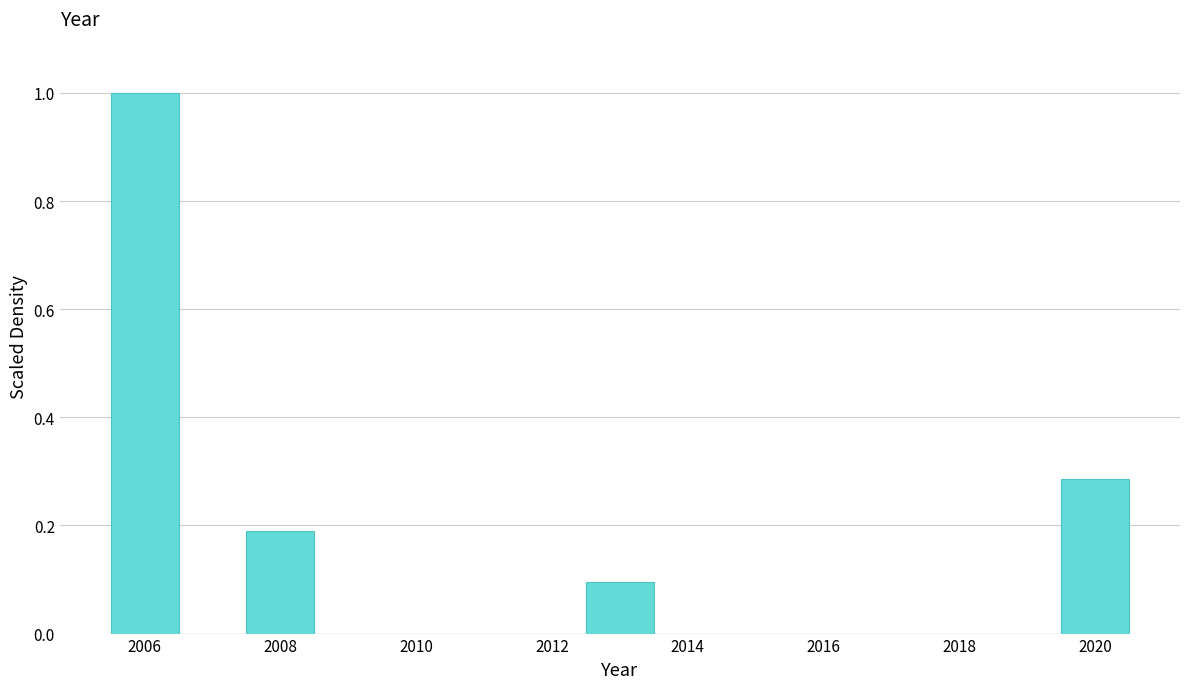

Reading left to right, list every bar in this chart as the range it spans on the x-axis followed by its height. Neither the bar edges nor the heights are printed on the chart, so give them approximately, as read against the axes.

2005.5 to 2006.5: 1.00
2006.5 to 2007.5: 0
2007.5 to 2008.5: 0.20
2008.5 to 2009.5: 0
2009.5 to 2010.5: 0
2010.5 to 2011.5: 0
2011.5 to 2012.5: 0
2012.5 to 2013.5: 0.10
2013.5 to 2014.5: 0
2014.5 to 2015.5: 0
2015.5 to 2016.5: 0
2016.5 to 2017.5: 0
2017.5 to 2018.5: 0
2018.5 to 2019.5: 0
2019.5 to 2020.5: 0.28